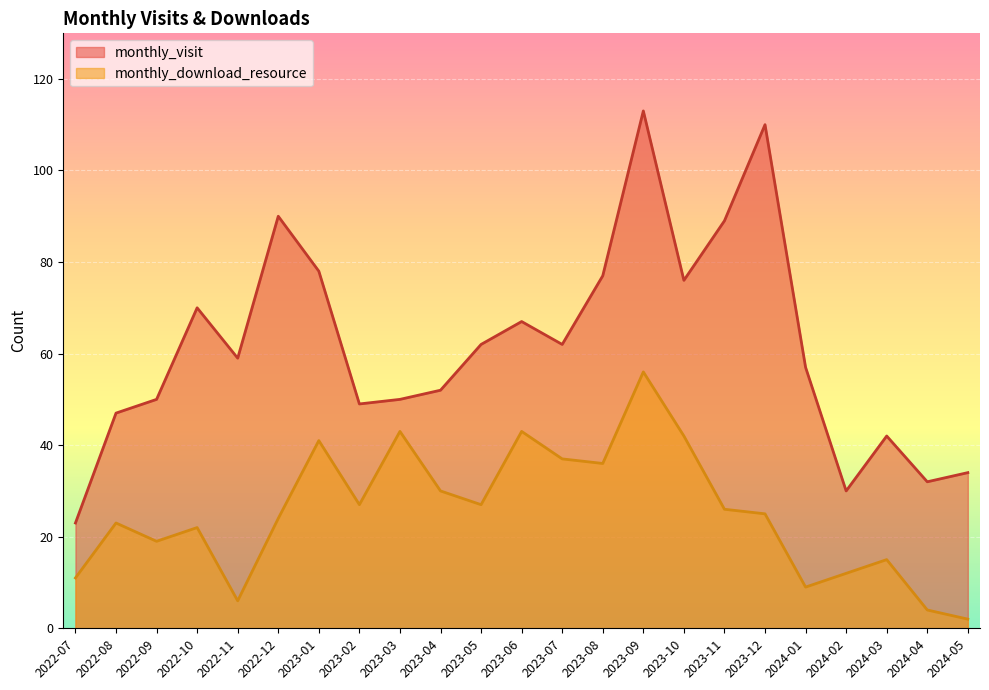

What is the value of the monthly_download_resource point at the 2nd from the left?

23